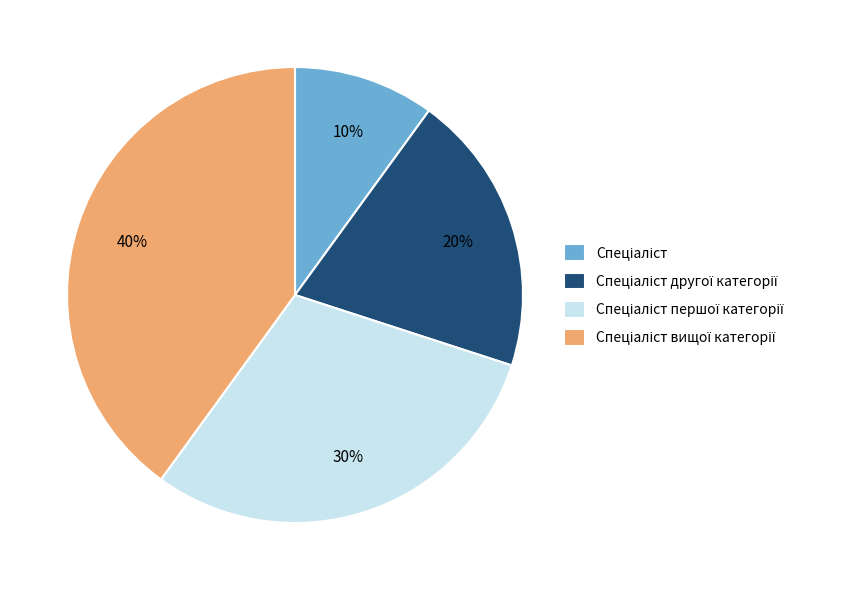

Is there a majority slice in this chart?

No